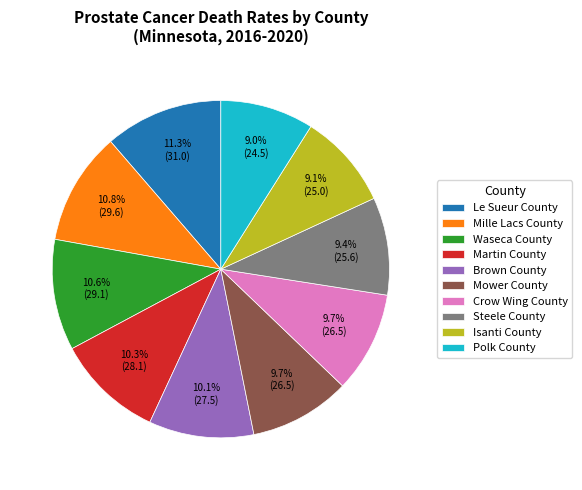

What percentage do Martin County and Mower County together represent?

20.0%